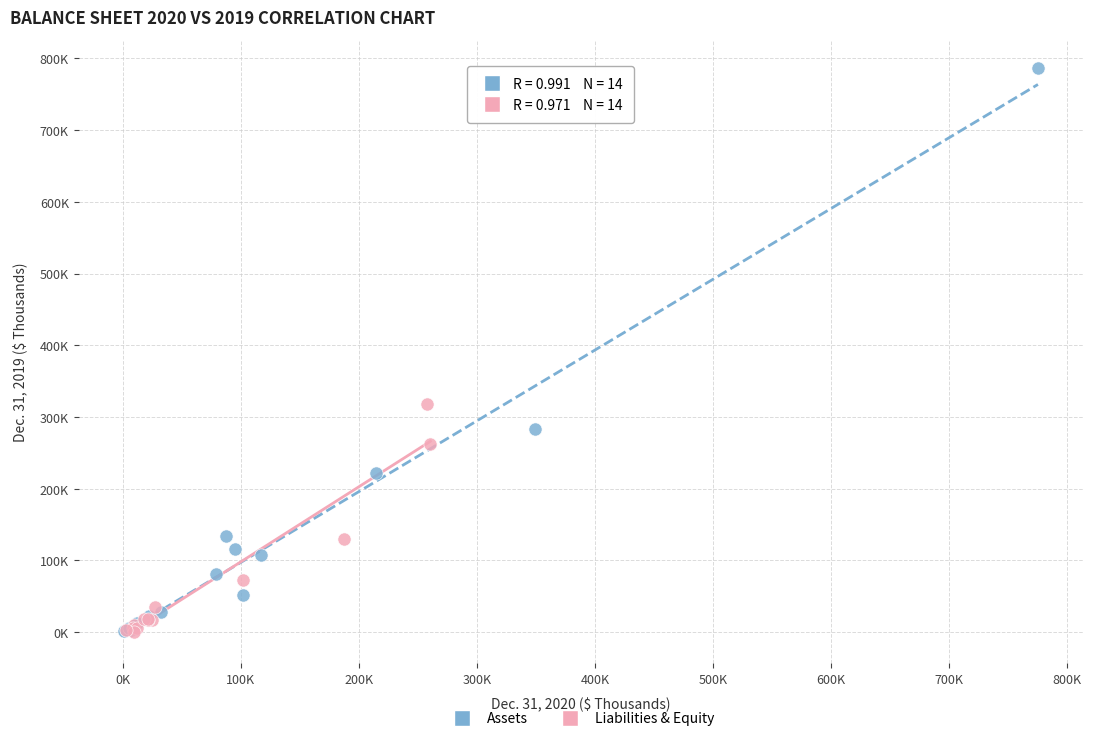

What are all the series names shown in the legend?

Assets, Liabilities & Equity